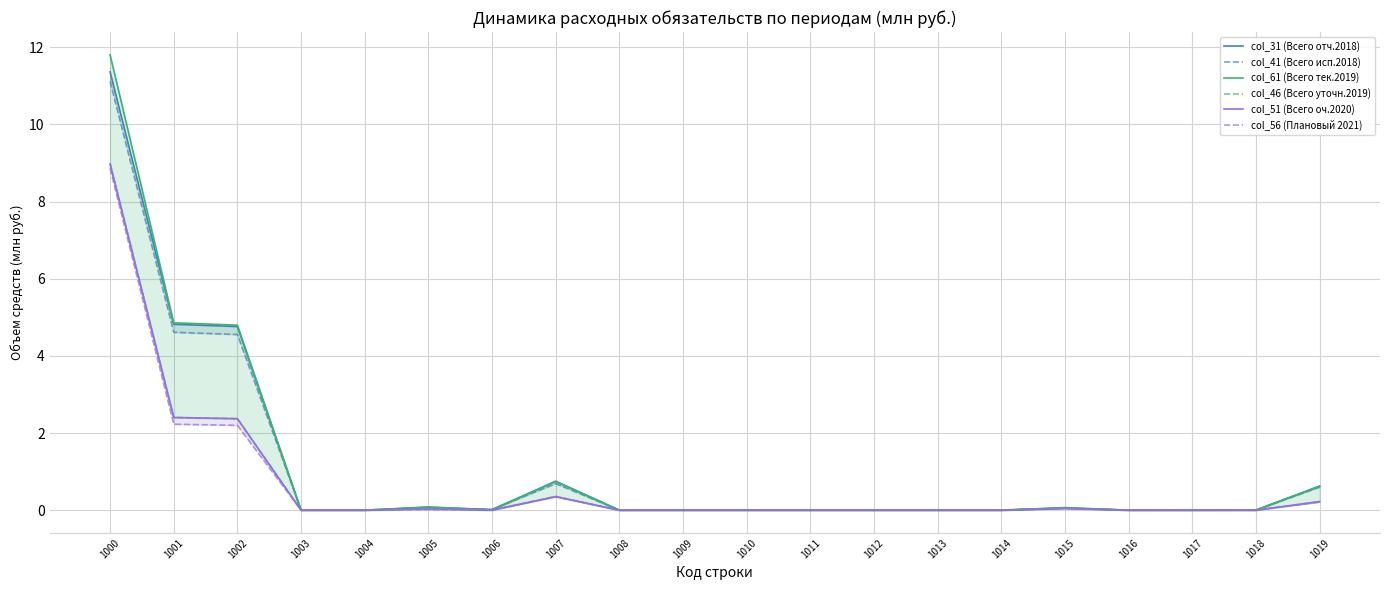

What is the average value of the col_41 (Всего исп.2018) series?

1.1